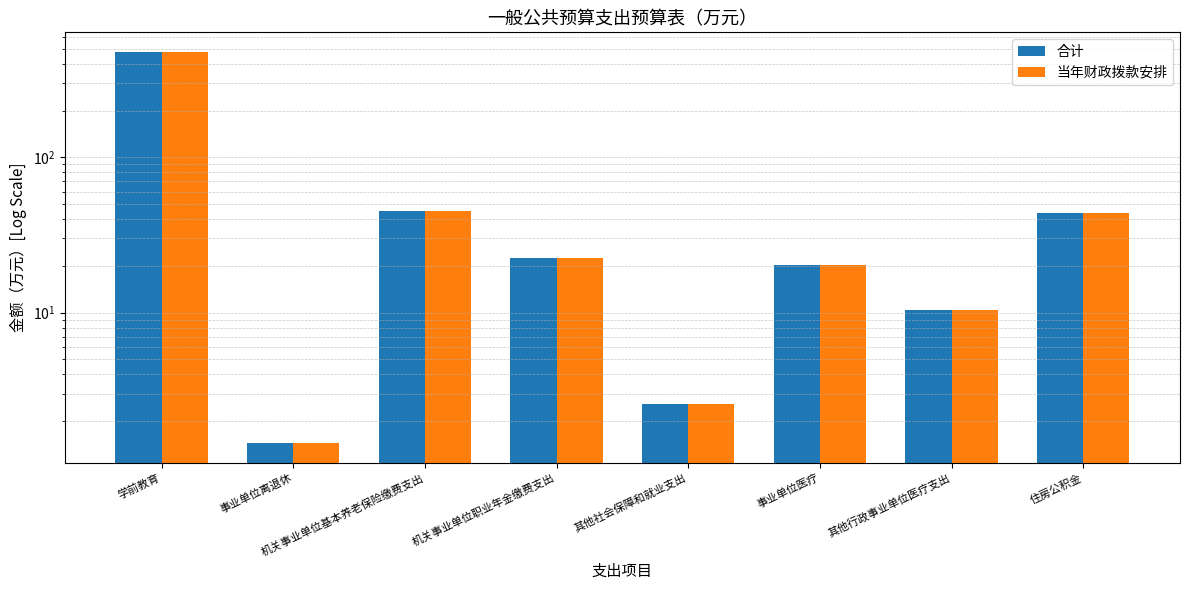

What is the highest value of the 当年财政拨款安排 series?

477.8